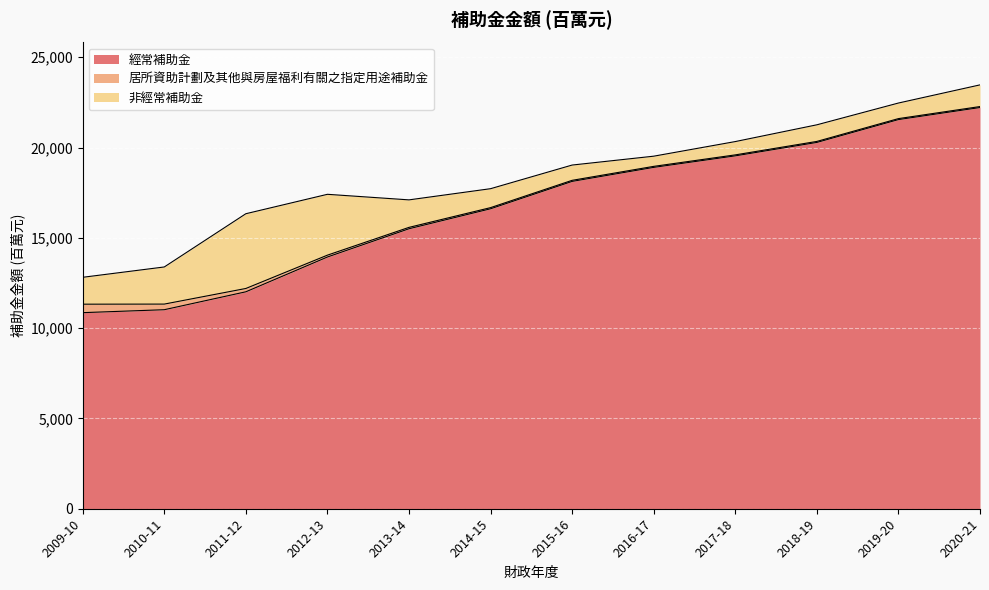

At how many categories does at least one series exceed 14340?

8